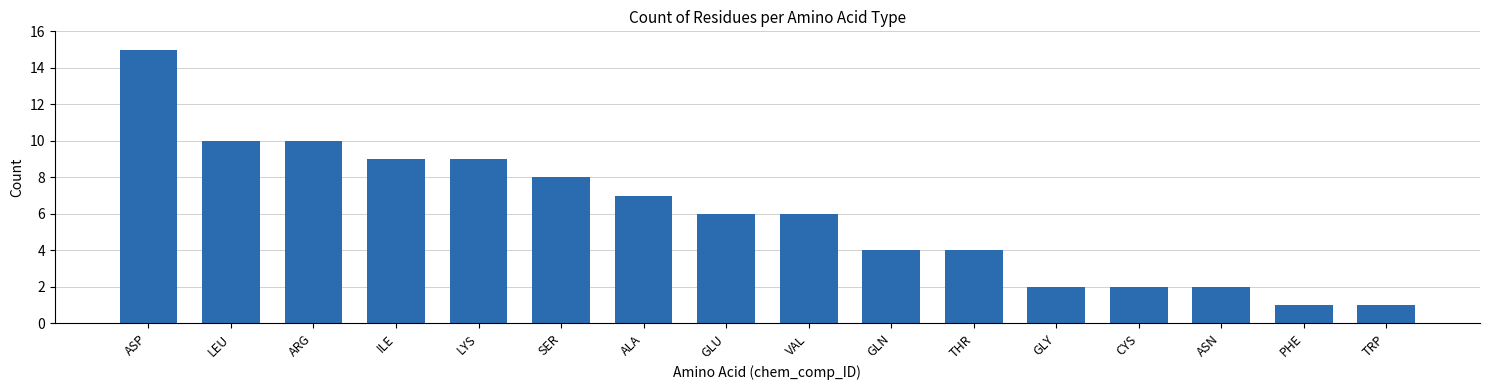

What is the maximum value shown in the chart?

15